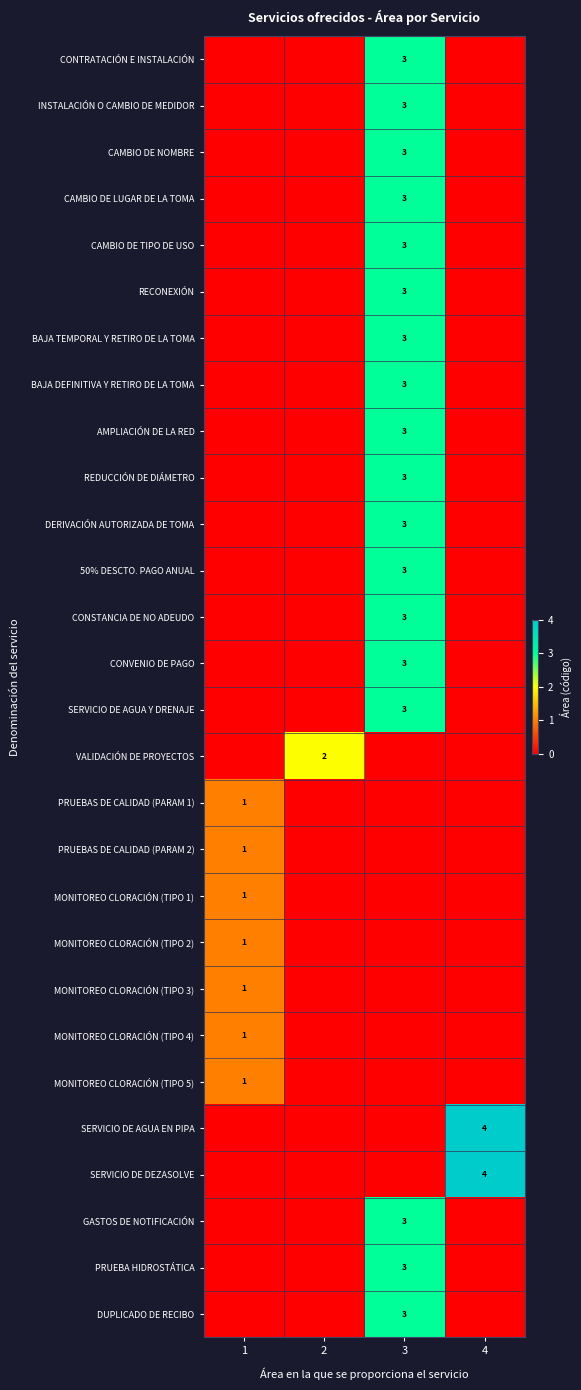

True or false: CONTRATACIÓN E INSTALACIÓN has a value of 5 at 3.

False